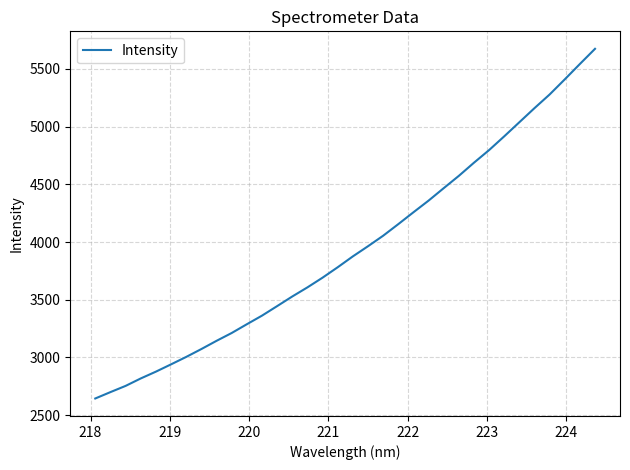

Is this an area chart (filled region under the line)?

No